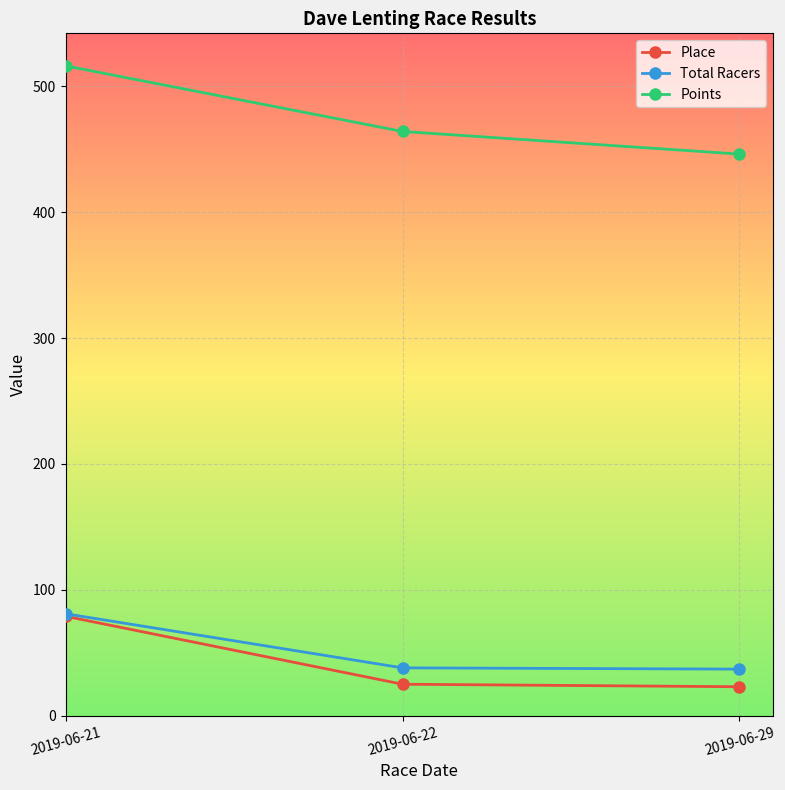

Which series changed the most between 2019-06-21 and 2019-06-22?

Place